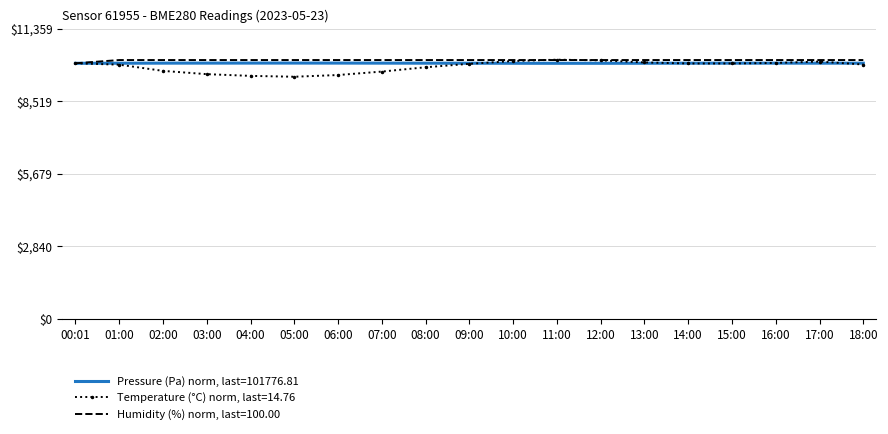

What is the maximum value shown in the chart?

10141.6